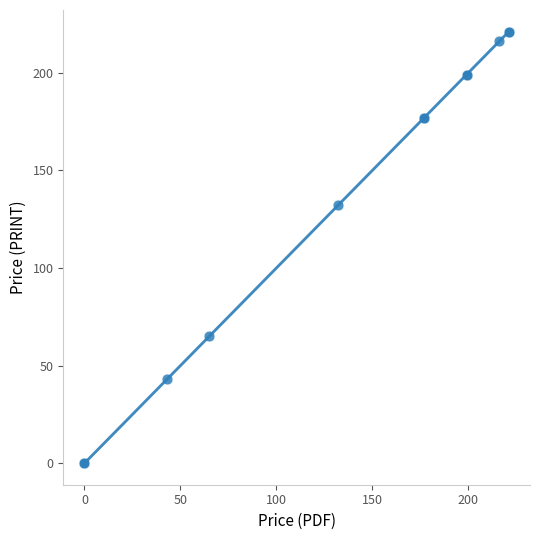

What Y value in the scatter plot is closest to 110?

132